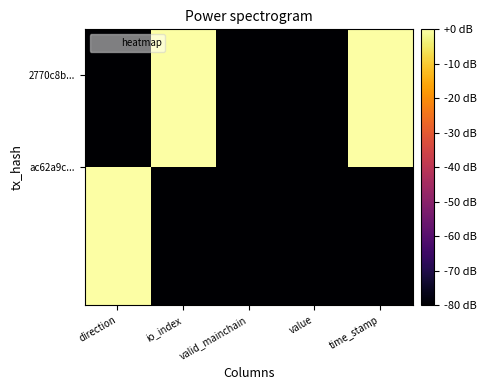

Count the number of data series in this chart.

2